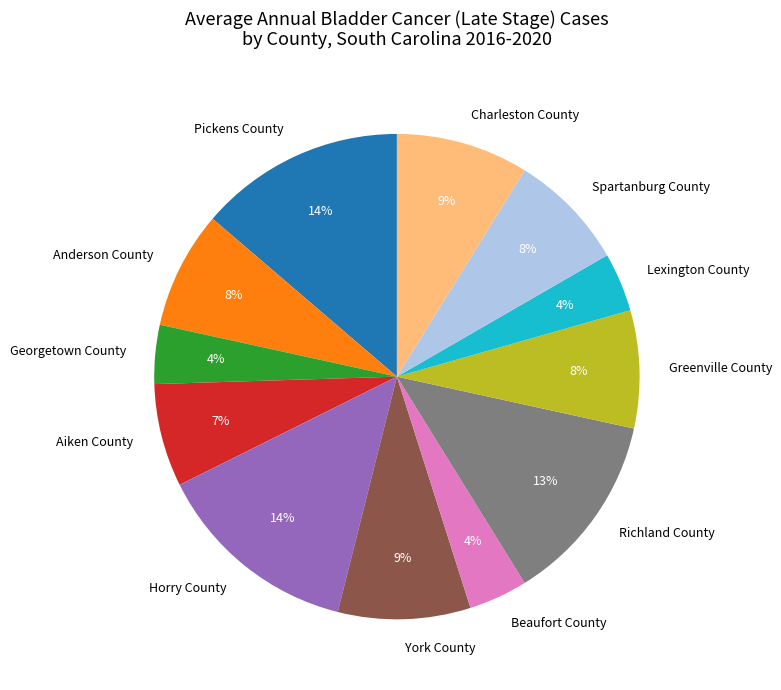

How many slices are in this pie chart?

12